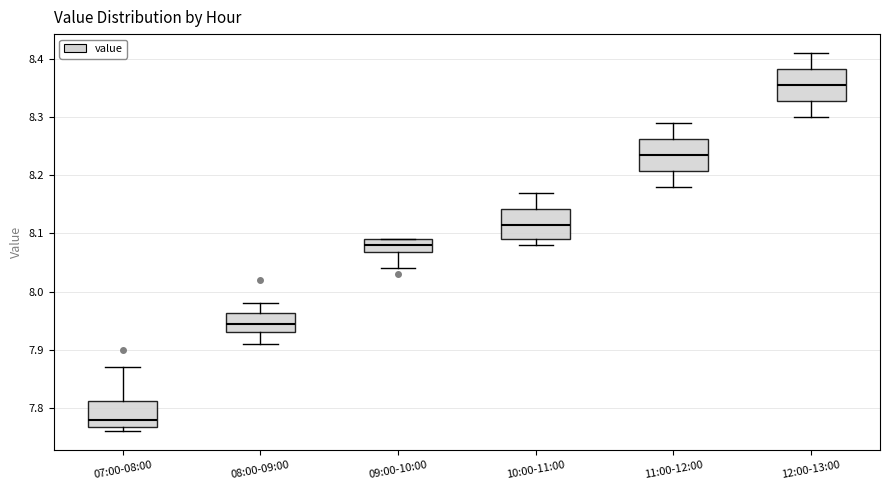

Reading left to right, read every box against the y-axis: the position of its median line, the range the box covers, and the ends of its whiskers. The values are not printed on the chart, so give them approximately, as read against the axis.

07:00-08:00: median 7.78, box 7.77 to 7.81, whiskers 7.76 to 7.87
08:00-09:00: median 7.95, box 7.93 to 7.96, whiskers 7.91 to 7.98
09:00-10:00: median 8.08, box 8.07 to 8.09, whiskers 8.04 to 8.09
10:00-11:00: median 8.12, box 8.09 to 8.14, whiskers 8.08 to 8.17
11:00-12:00: median 8.24, box 8.21 to 8.26, whiskers 8.18 to 8.29
12:00-13:00: median 8.36, box 8.33 to 8.38, whiskers 8.30 to 8.41